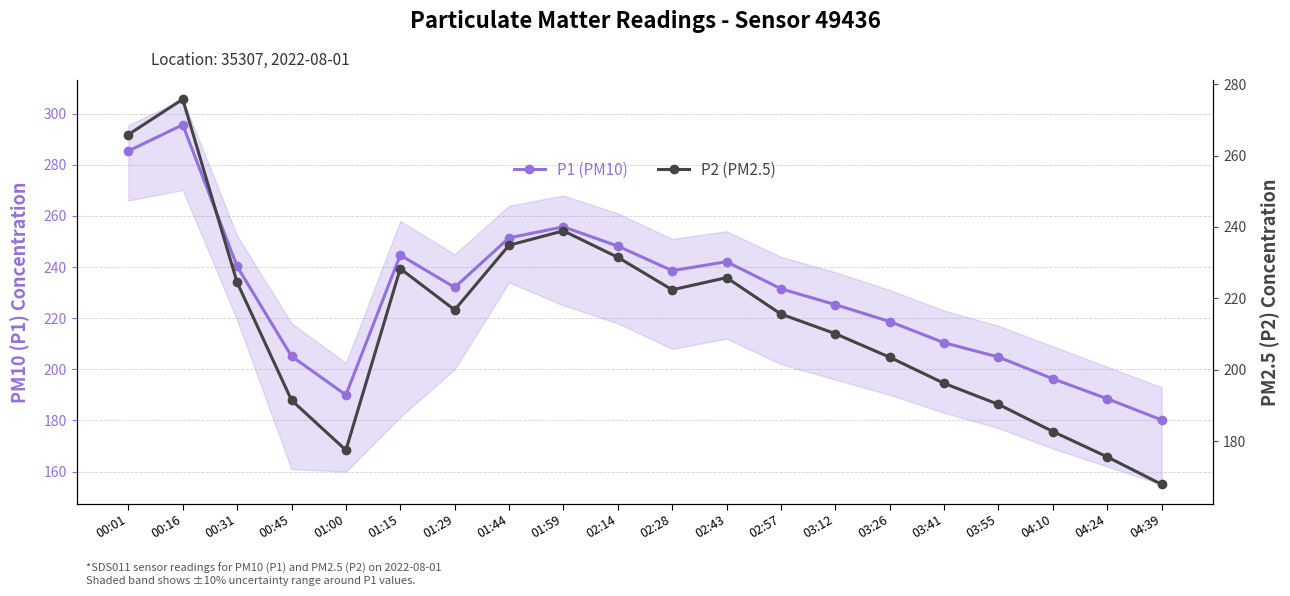

How many values in the P1 (PM10) series exceed 232?

10